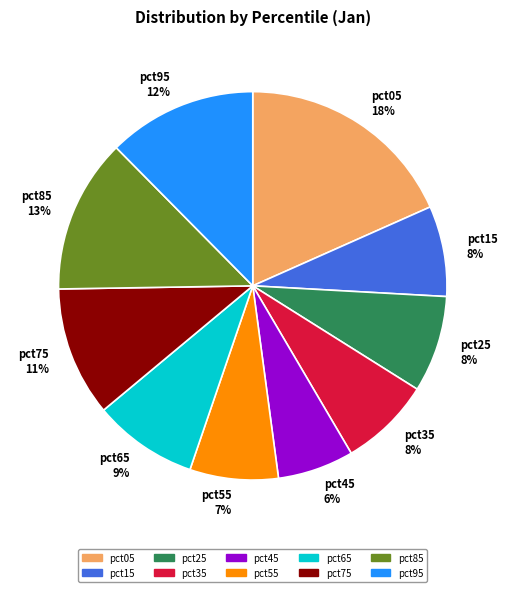

The pct95 slice represents 1% of the pie. True or false?

False